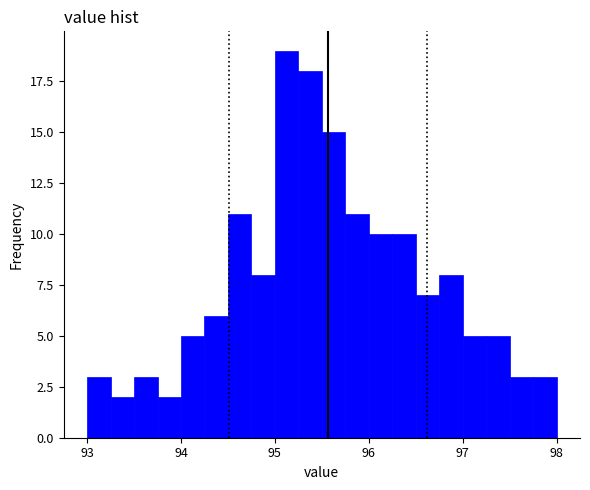

Read against the x-axis, roughly where is the centre of the tallest bar?

95.1